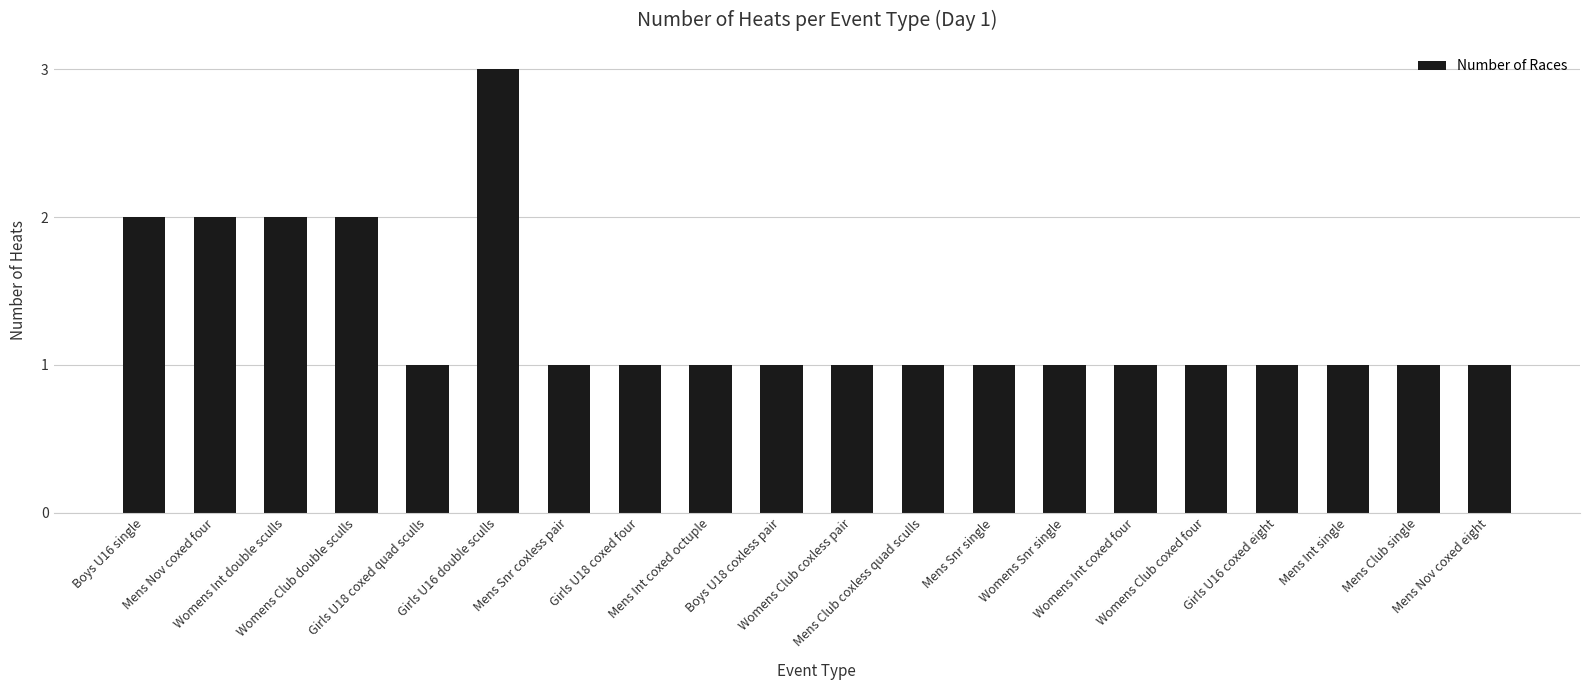

What is the value of the 17th bar from the left?

1